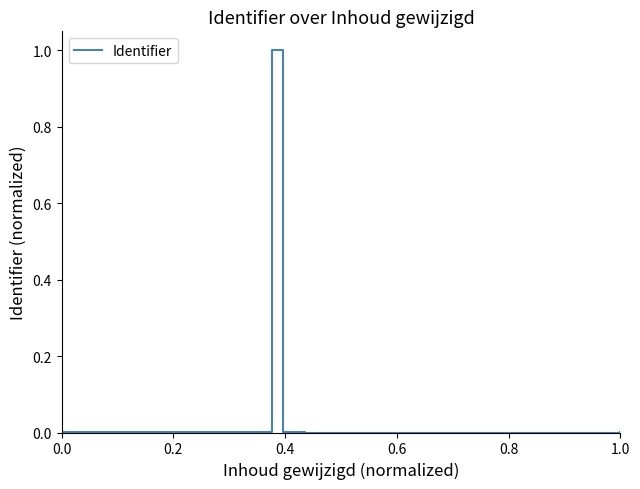

How many lines are shown in the chart?

1